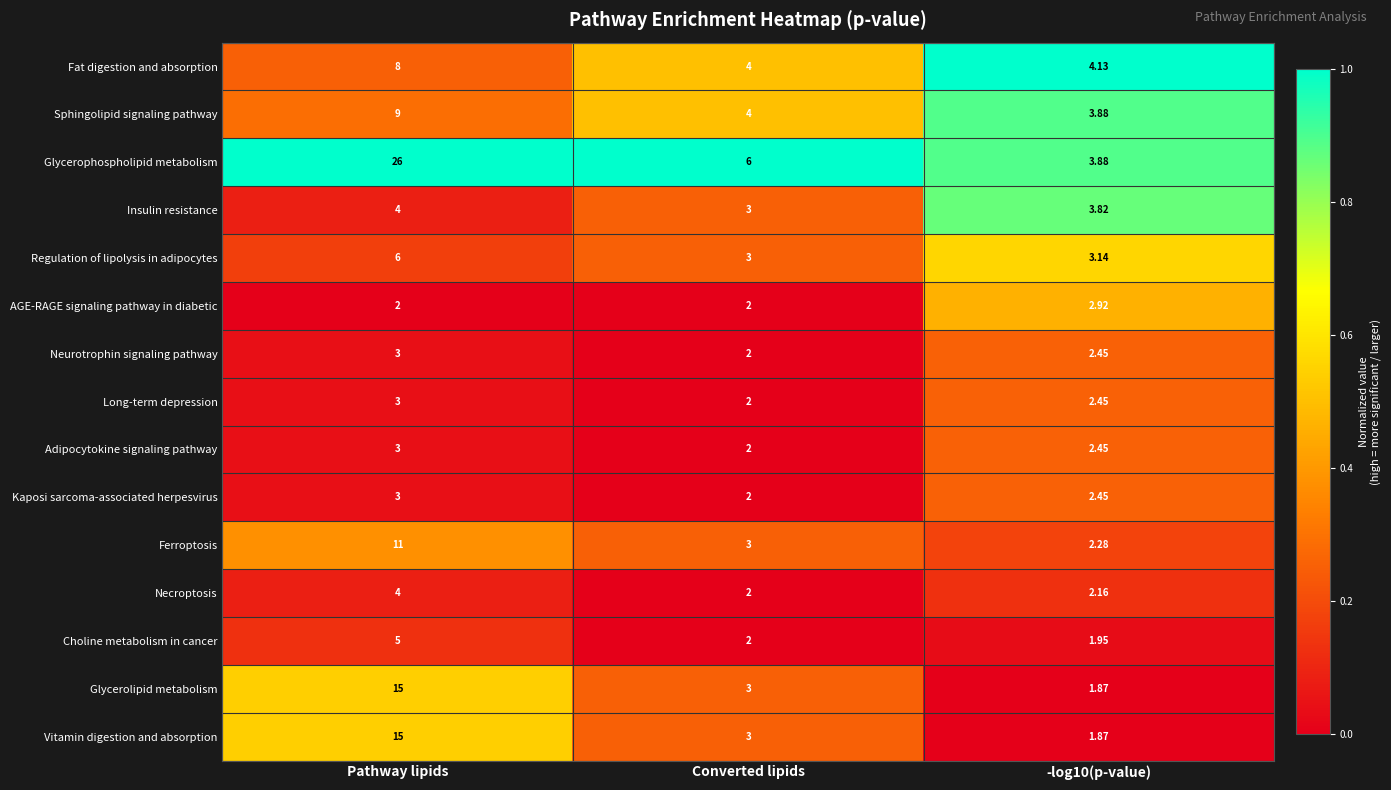

Which series changed the most between Pathway lipids and -log10(p-value)?

Glycerophospholipid metabolism